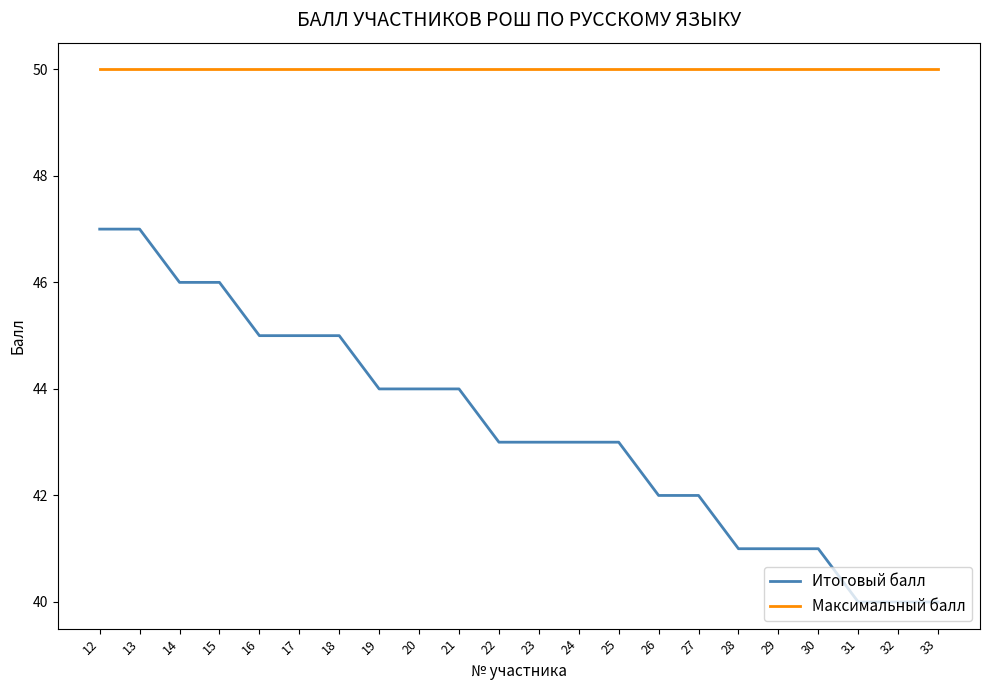

Which series has the largest total across all categories?

Максимальный балл